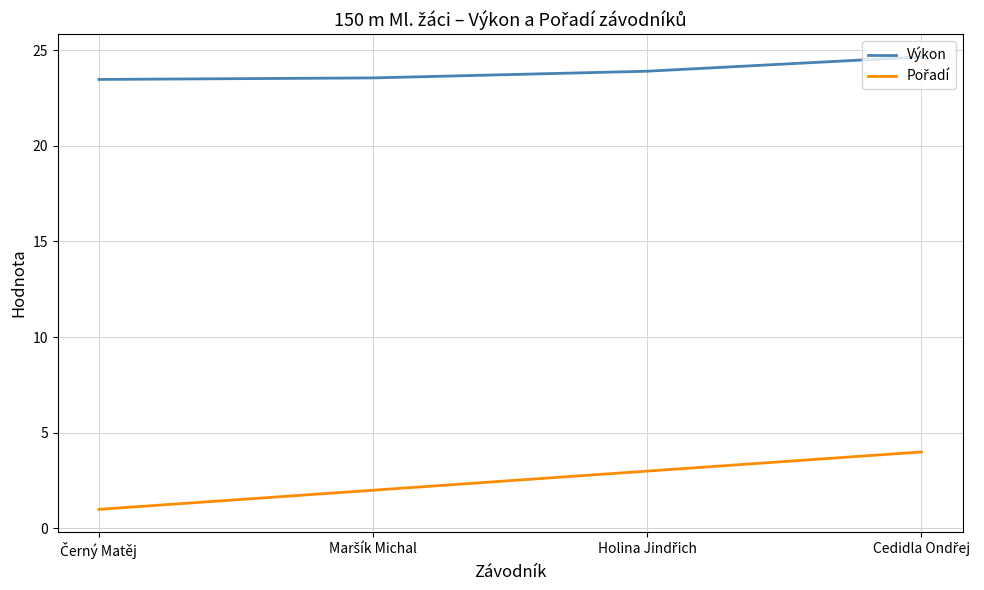

True or false: Výkon has more than 2 points higher than both neighbors.

False